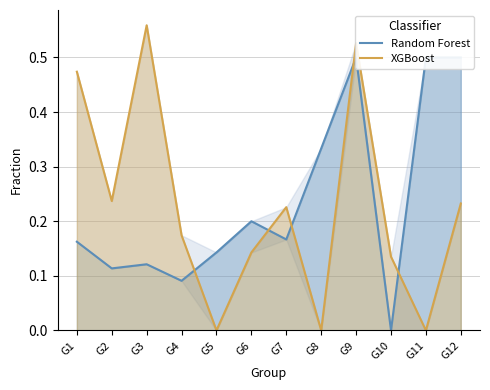

Which series changed the most between G1 and G4?

XGBoost